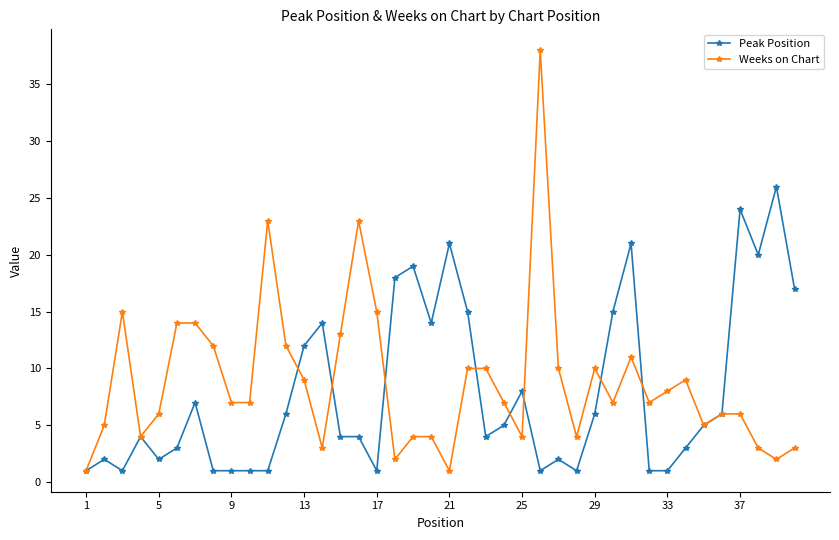

Which series has the largest total across all categories?

Weeks on Chart